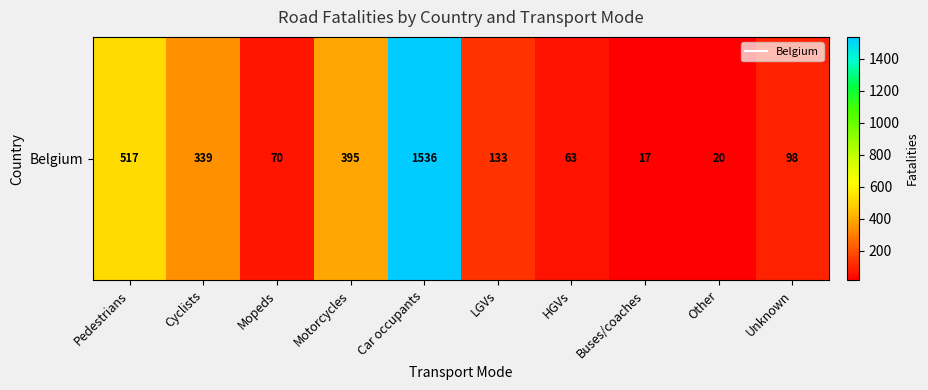

Between Pedestrians and Cyclists, which is larger?

Pedestrians